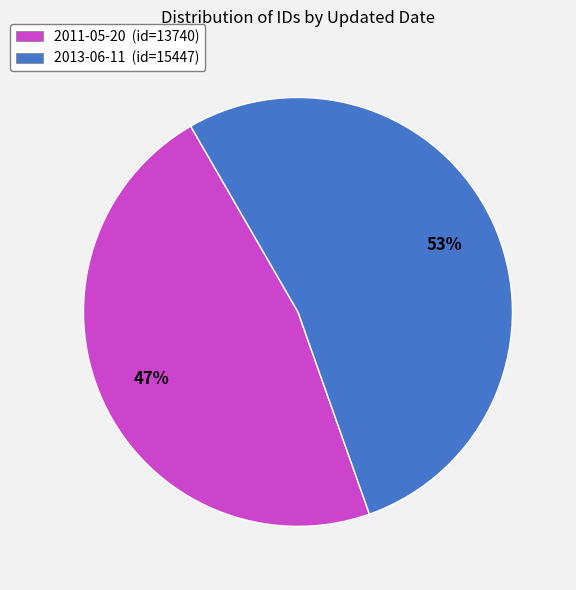

Rank the categories by value from lowest to highest.

2011-05-20, 2013-06-11